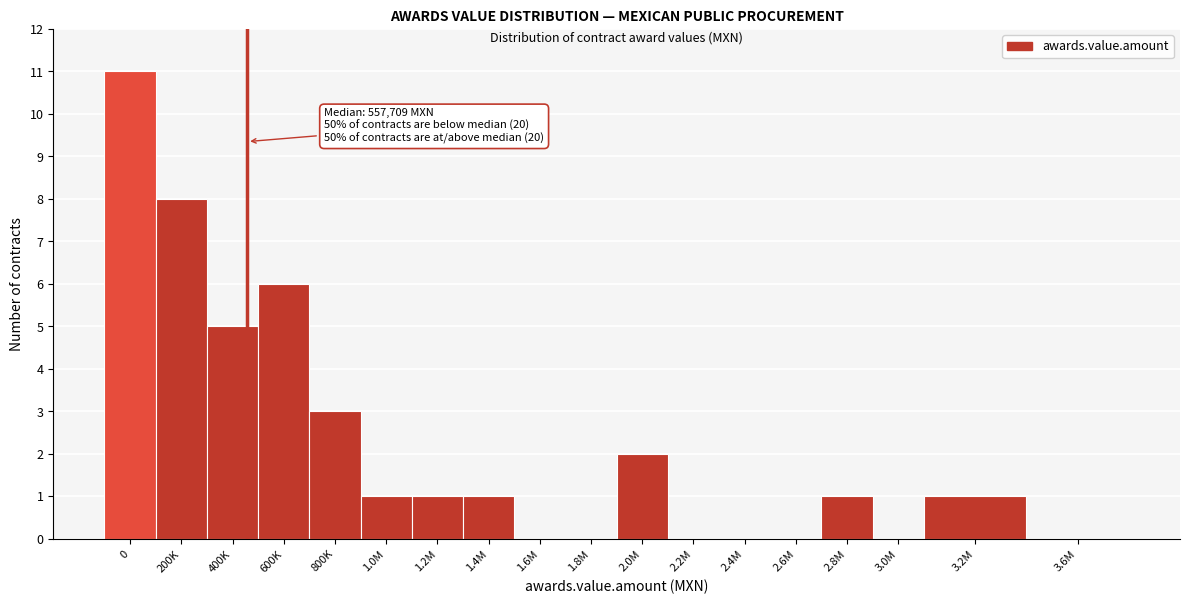

Reading left to right, transcribe all the data shown in this chart.

0=11	200K=8	400K=5	600K=6	800K=3	1.0M=1	1.2M=1	1.4M=1	1.6M=0	1.8M=0	2.0M=2	2.2M=0	2.4M=0	2.6M=0	2.8M=1	3.0M=0	3.2M=1	3.6M=0